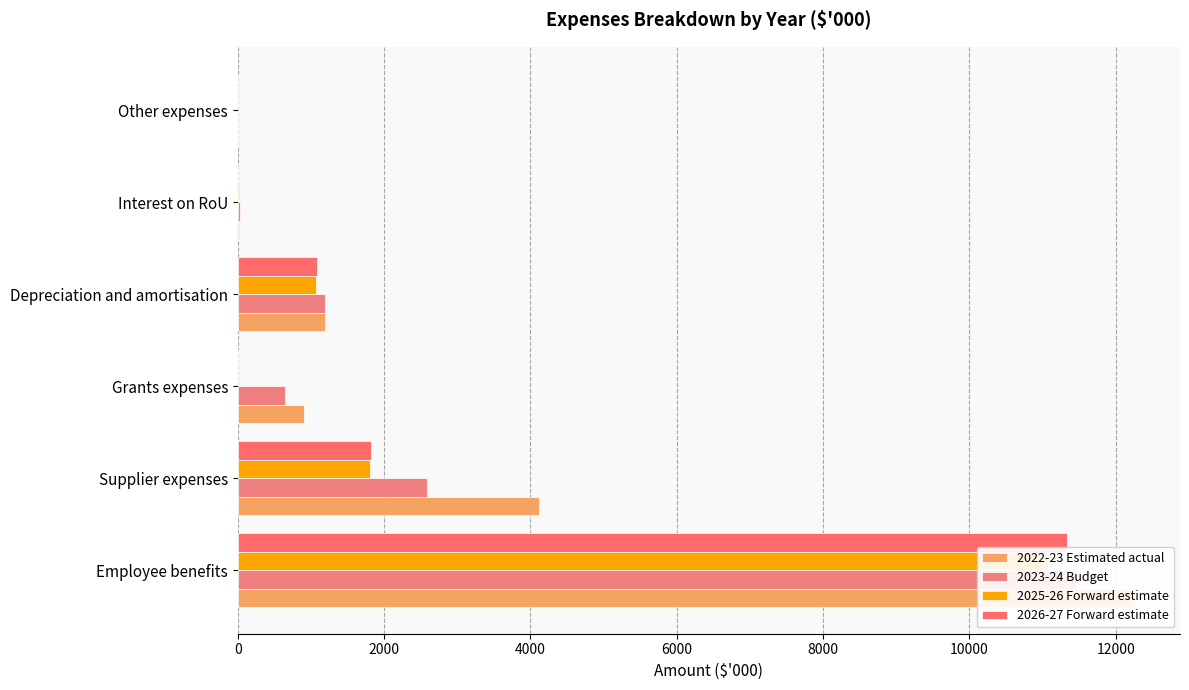

How many data points in 2022-23 Estimated actual are less than 1189?

3